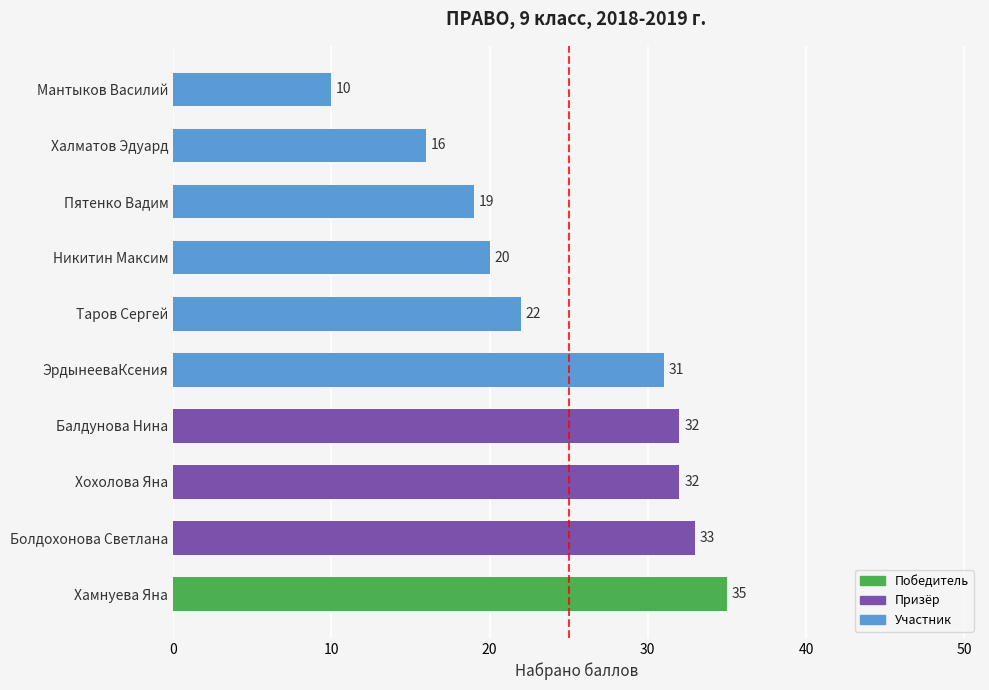

Is it true that the value at ЭрдынееваКсения is 52?

False